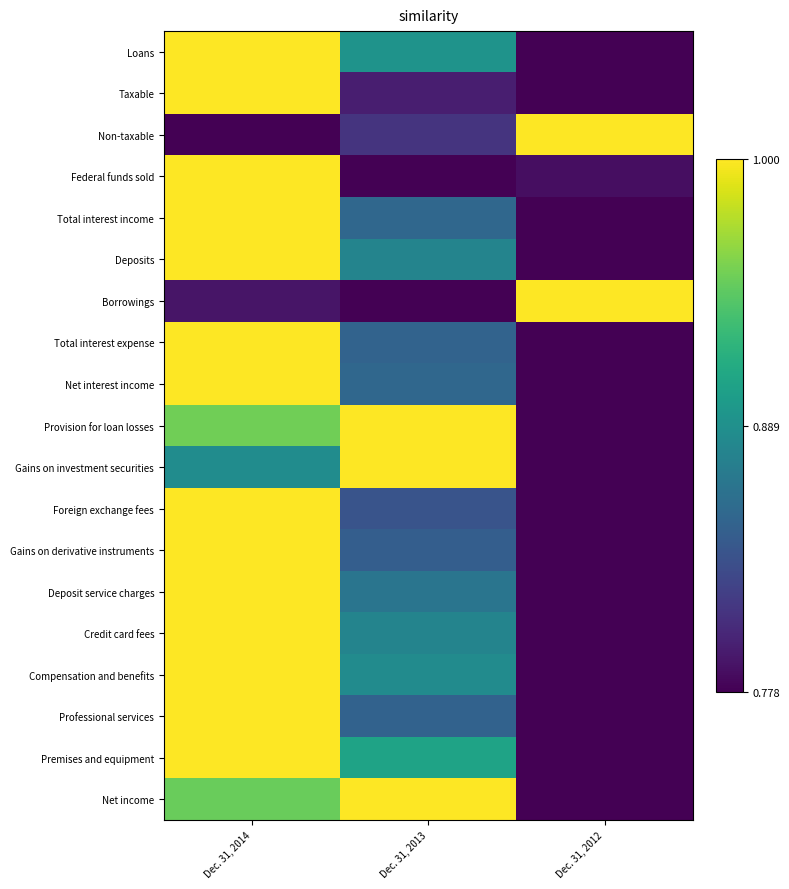

Reading left to right, list all the values displayed in this chart.

Loans: Dec. 31, 2014=1.0	Dec. 31, 2013=0.5	Dec. 31, 2012=0.0
Taxable: Dec. 31, 2014=1.0	Dec. 31, 2013=0.1	Dec. 31, 2012=0.0
Non-taxable: Dec. 31, 2014=0.0	Dec. 31, 2013=0.2	Dec. 31, 2012=1.0
Federal funds sold: Dec. 31, 2014=1.0	Dec. 31, 2013=0.0	Dec. 31, 2012=0.0
Total interest income: Dec. 31, 2014=1.0	Dec. 31, 2013=0.3	Dec. 31, 2012=0.0
Deposits: Dec. 31, 2014=1.0	Dec. 31, 2013=0.5	Dec. 31, 2012=0.0
Borrowings: Dec. 31, 2014=0.1	Dec. 31, 2013=0.0	Dec. 31, 2012=1.0
Total interest expense: Dec. 31, 2014=1.0	Dec. 31, 2013=0.3	Dec. 31, 2012=0.0
Net interest income: Dec. 31, 2014=1.0	Dec. 31, 2013=0.3	Dec. 31, 2012=0.0
Provision for loan losses: Dec. 31, 2014=0.8	Dec. 31, 2013=1.0	Dec. 31, 2012=0.0
Gains on investment securities: Dec. 31, 2014=0.5	Dec. 31, 2013=1.0	Dec. 31, 2012=0.0
Foreign exchange fees: Dec. 31, 2014=1.0	Dec. 31, 2013=0.3	Dec. 31, 2012=0.0
Gains on derivative instruments: Dec. 31, 2014=1.0	Dec. 31, 2013=0.3	Dec. 31, 2012=0.0
Deposit service charges: Dec. 31, 2014=1.0	Dec. 31, 2013=0.4	Dec. 31, 2012=0.0
Credit card fees: Dec. 31, 2014=1.0	Dec. 31, 2013=0.5	Dec. 31, 2012=0.0
Compensation and benefits: Dec. 31, 2014=1.0	Dec. 31, 2013=0.5	Dec. 31, 2012=0.0
Professional services: Dec. 31, 2014=1.0	Dec. 31, 2013=0.3	Dec. 31, 2012=0.0
Premises and equipment: Dec. 31, 2014=1.0	Dec. 31, 2013=0.6	Dec. 31, 2012=0.0
Net income: Dec. 31, 2014=0.8	Dec. 31, 2013=1.0	Dec. 31, 2012=0.0